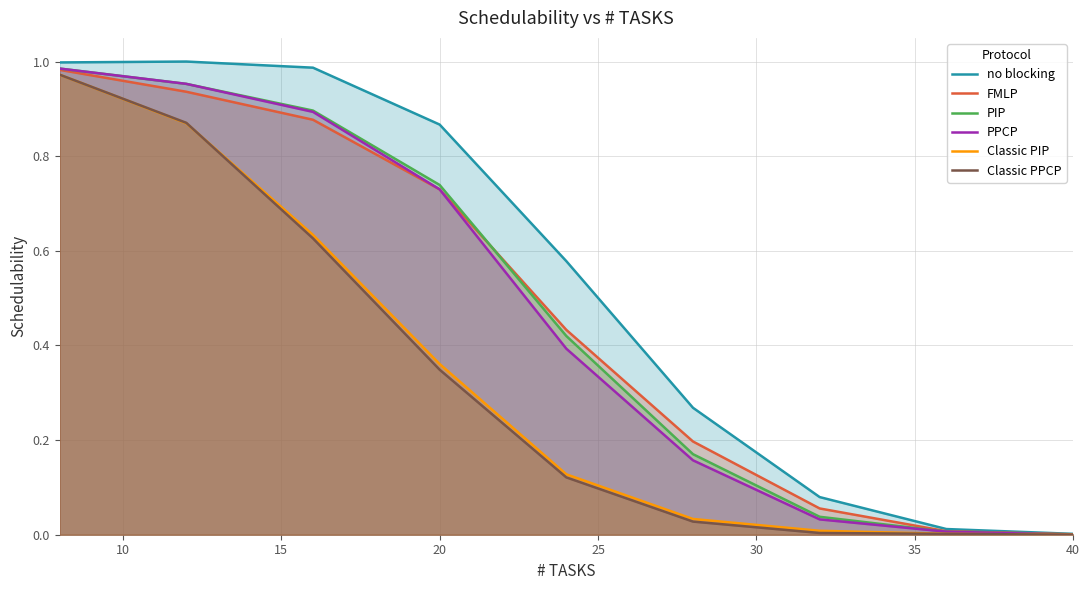

True or false: PIP and Classic PPCP intersect in this chart.

False